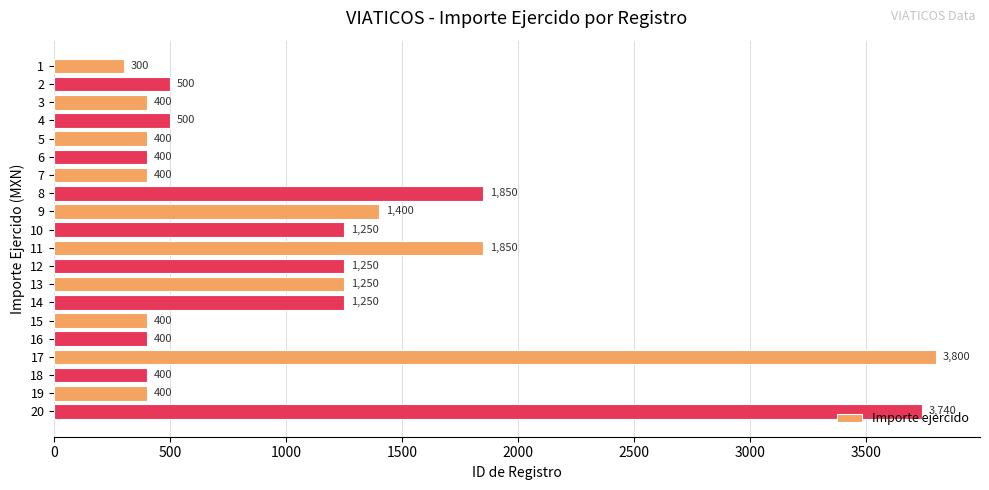

What is the sum of the values at 9 and 17?

5200